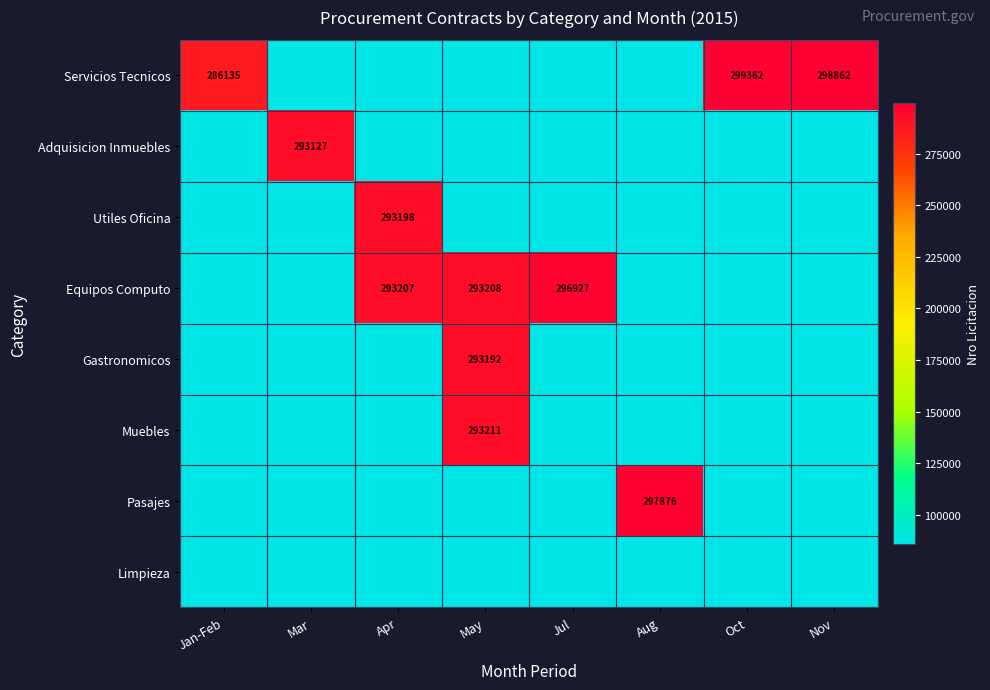

True or false: Equipos Computo has a value of 400113.2 at Apr.

False